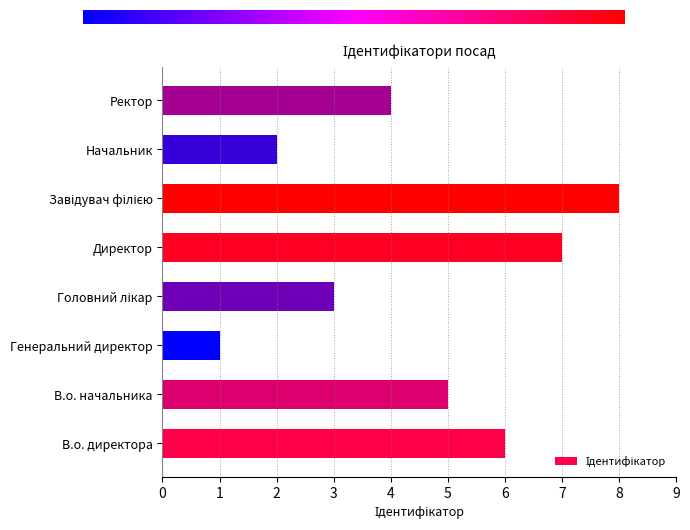

What is the difference between the second highest and minimum values?

6